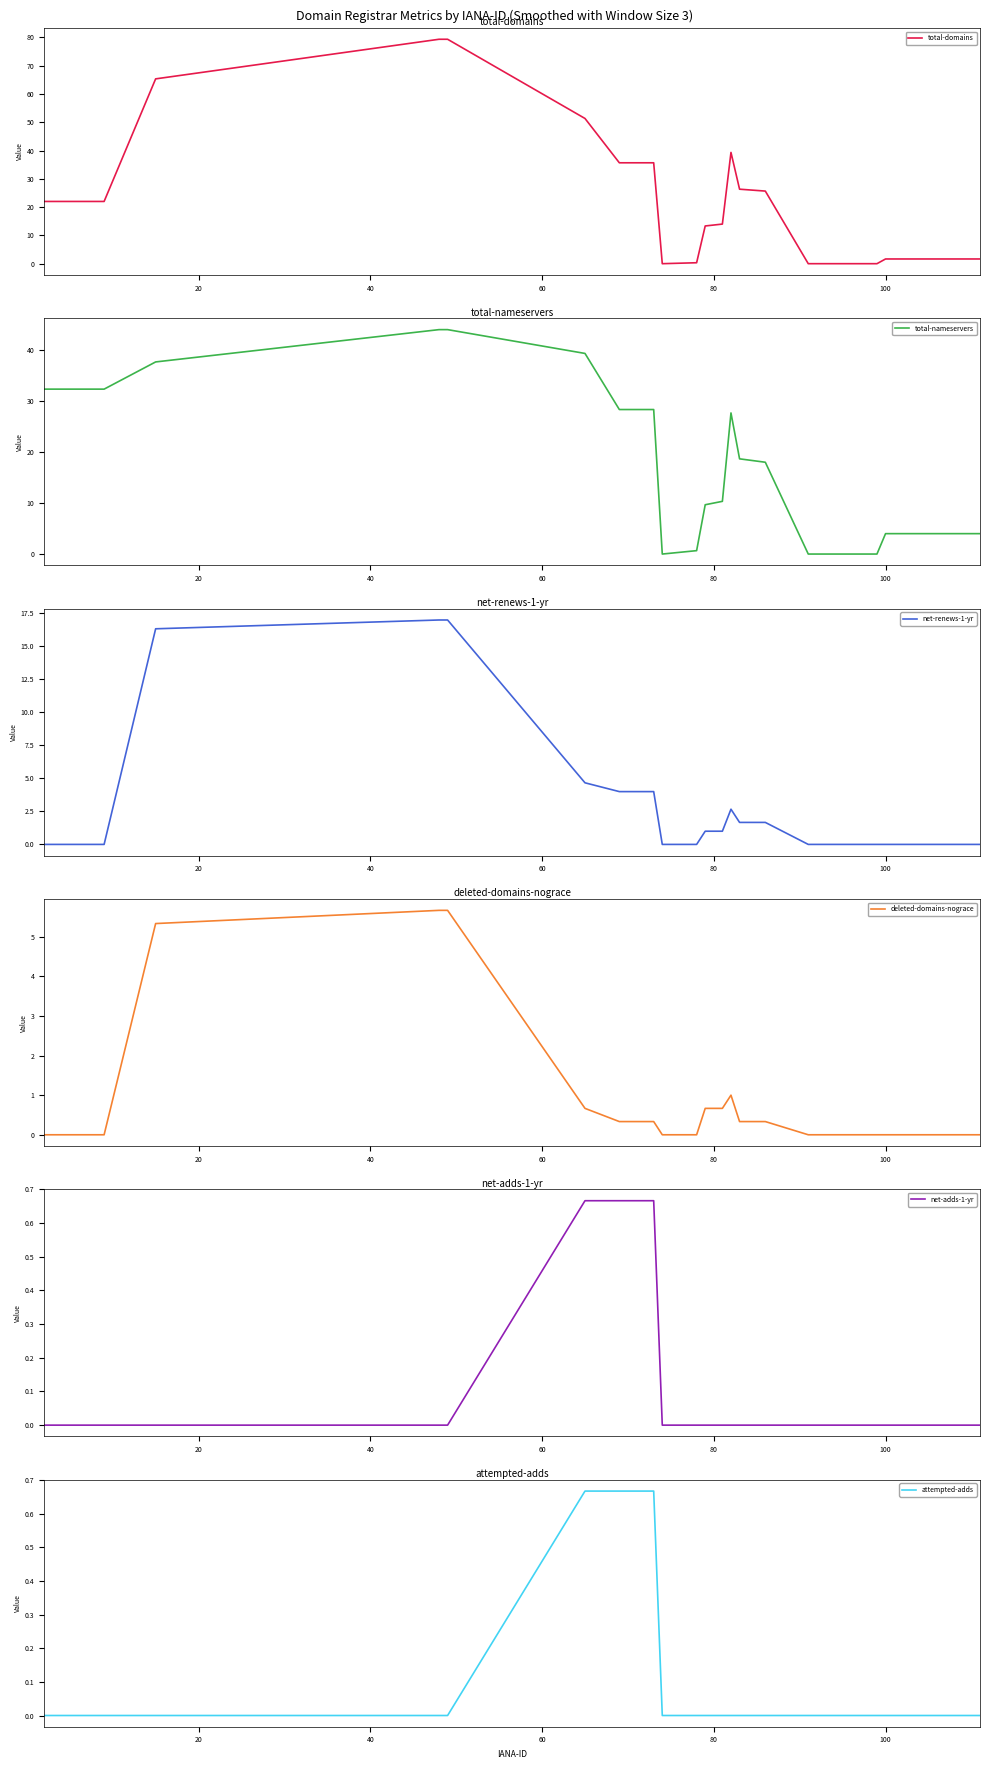

What is the highest value of the net-renews-1-yr series?

17.0